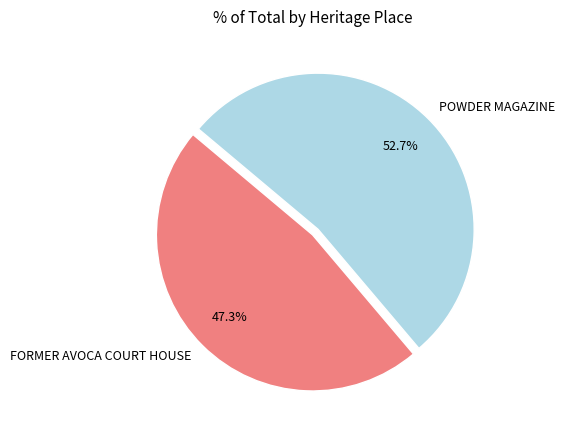

To the nearest percent, what is the difference between the largest and smallest slice percentages?

5%